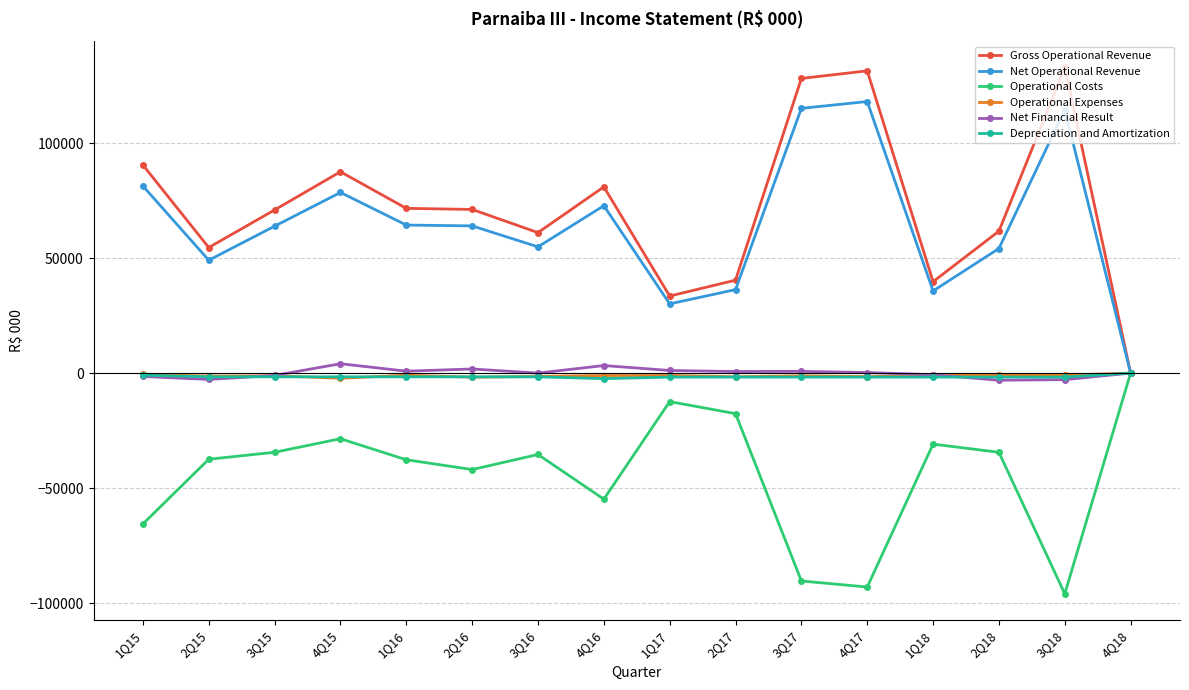

Is the value of Net Operational Revenue at 2Q18 greater than the value of Net Financial Result at 2Q18?

Yes